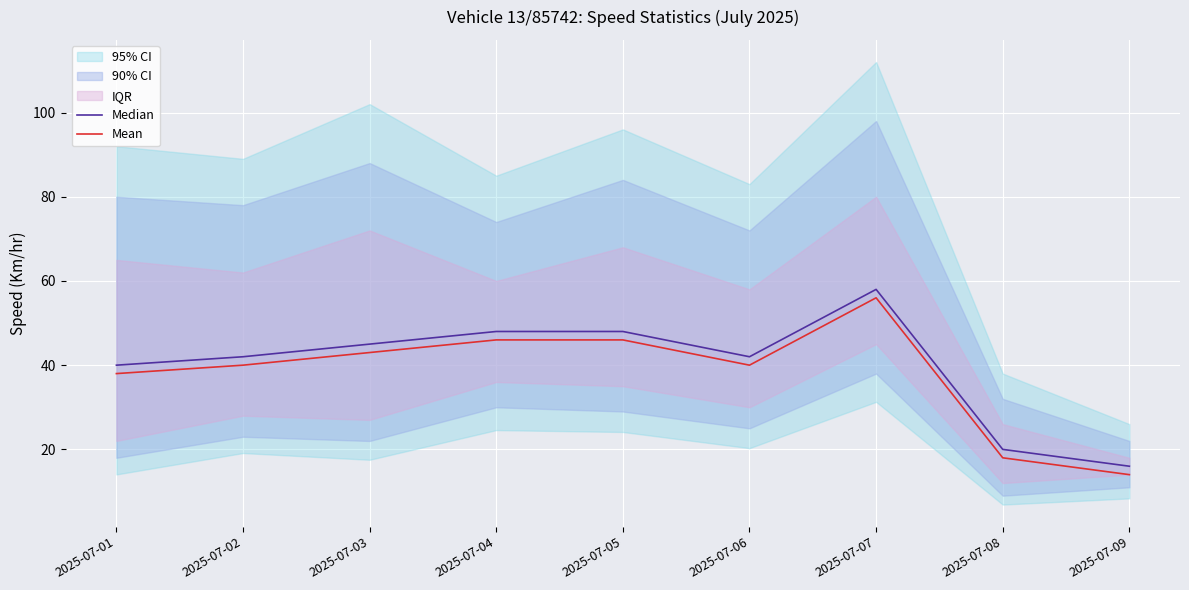

Is this an area chart (filled region under the line)?

No